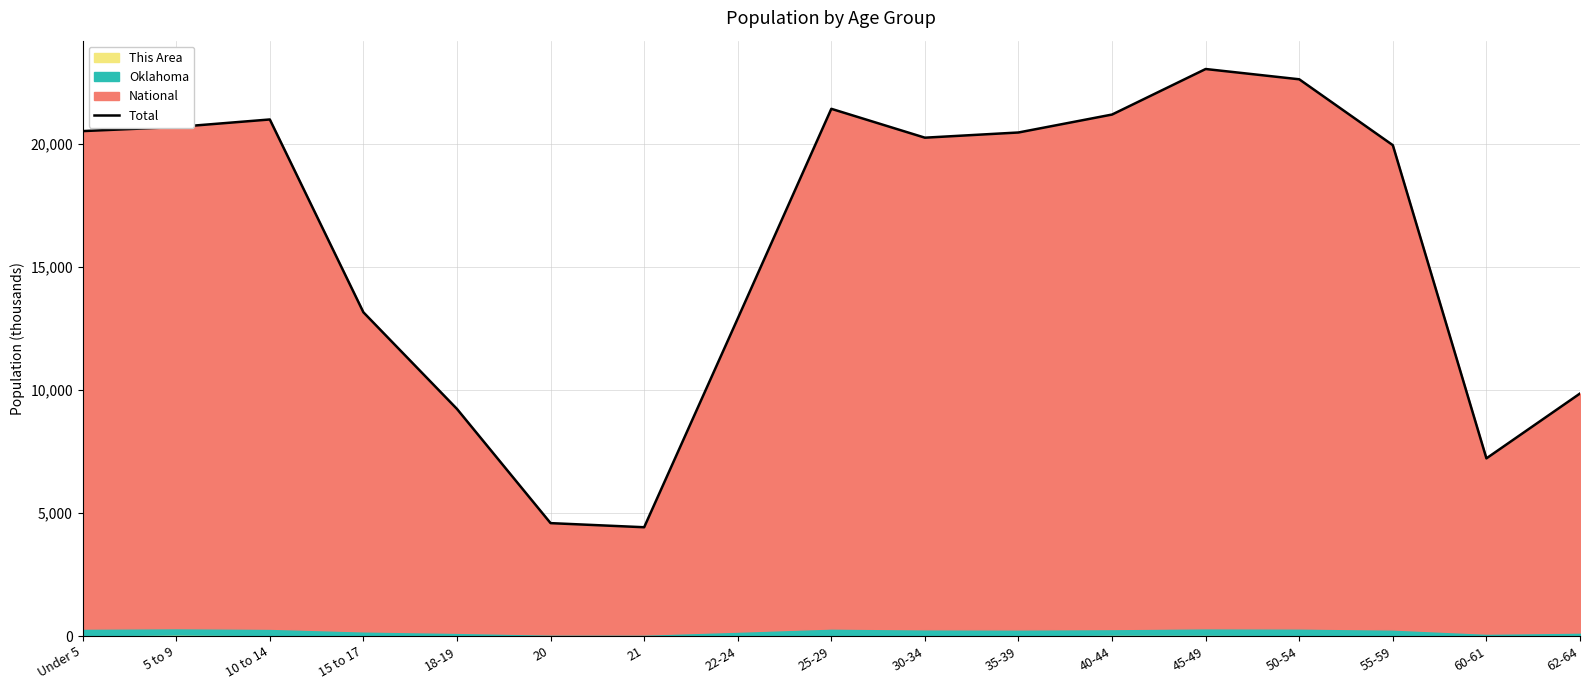

Reading right to left, extract all data points from this chart.

62-64=9847.9	60-61=7214.5	55-59=19932.8	50-54=22608.5	45-49=23025.8	40-44=21177.2	35-39=20448.4	30-34=20237.1	25-29=21409.6	22-24=12893.7	21=4417.3	20=4584.2	18-19=9221.0	15 to 17=13146.8	10 to 14=20976.9	5 to 9=20670.0	Under 5=20504.5